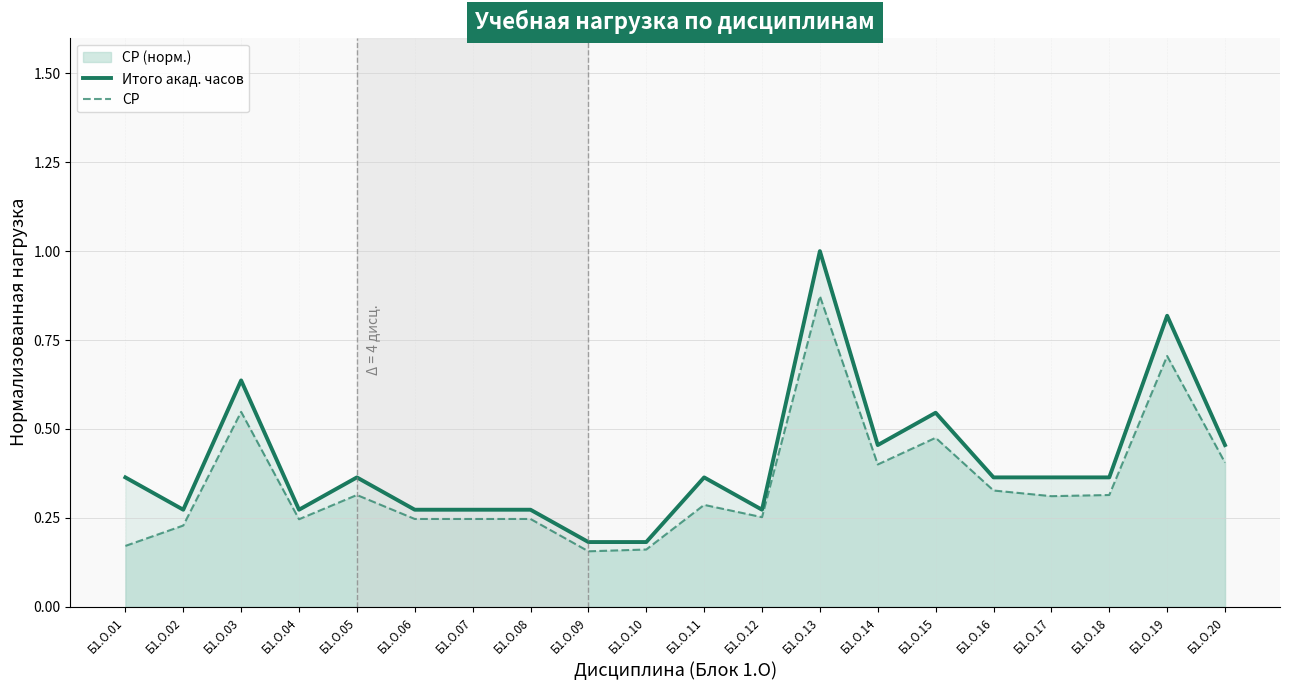

What value does the Итого акад. часов series have at Б1.О.14?

0.5